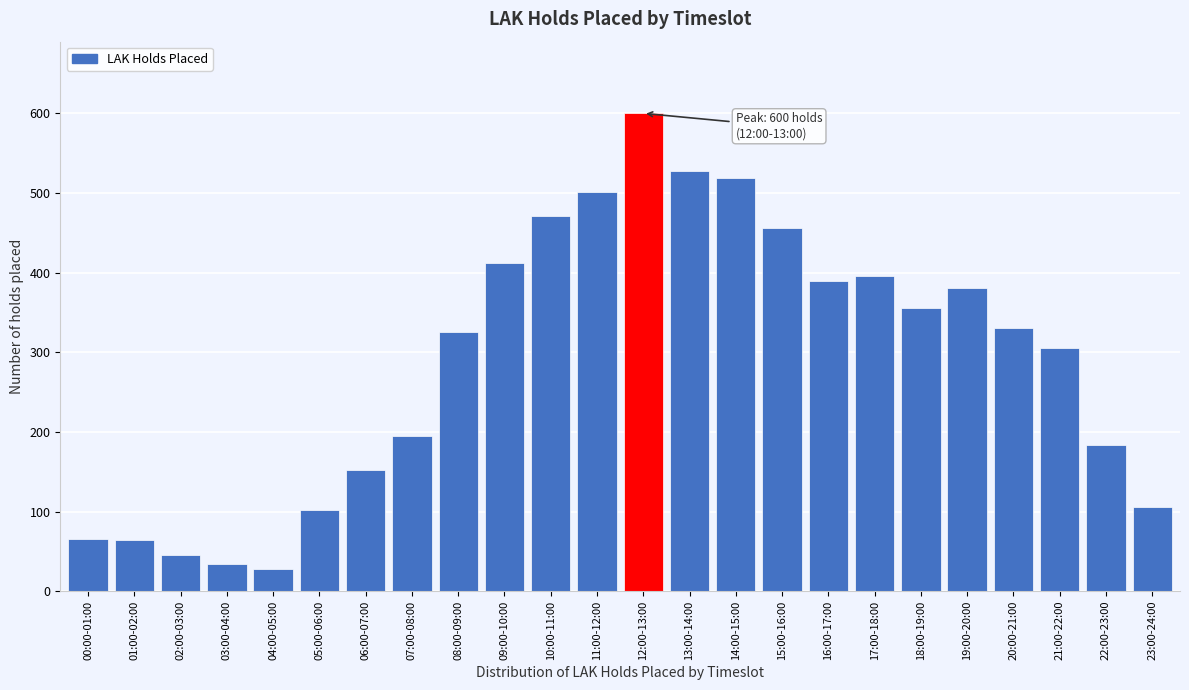

What position from the left is 16:00-17:00?

17